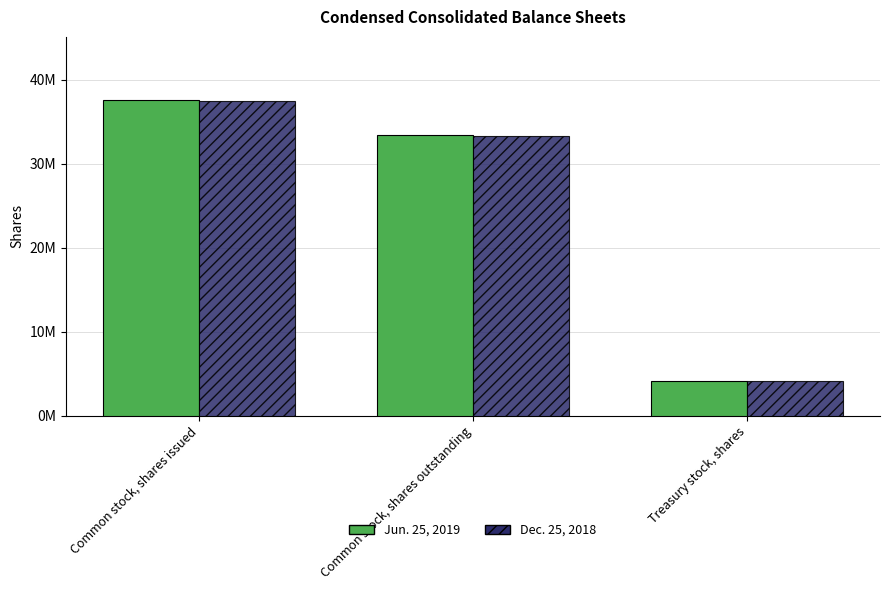

Which series changed the most between Common stock, shares issued and Treasury stock, shares?

Jun. 25, 2019